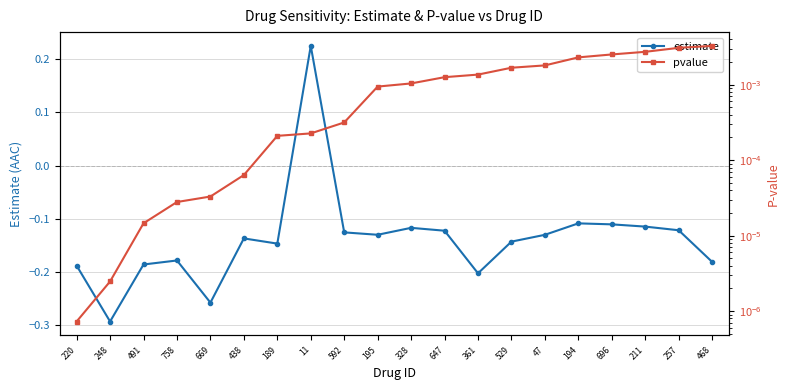

What are all the series names shown in the legend?

estimate, pvalue